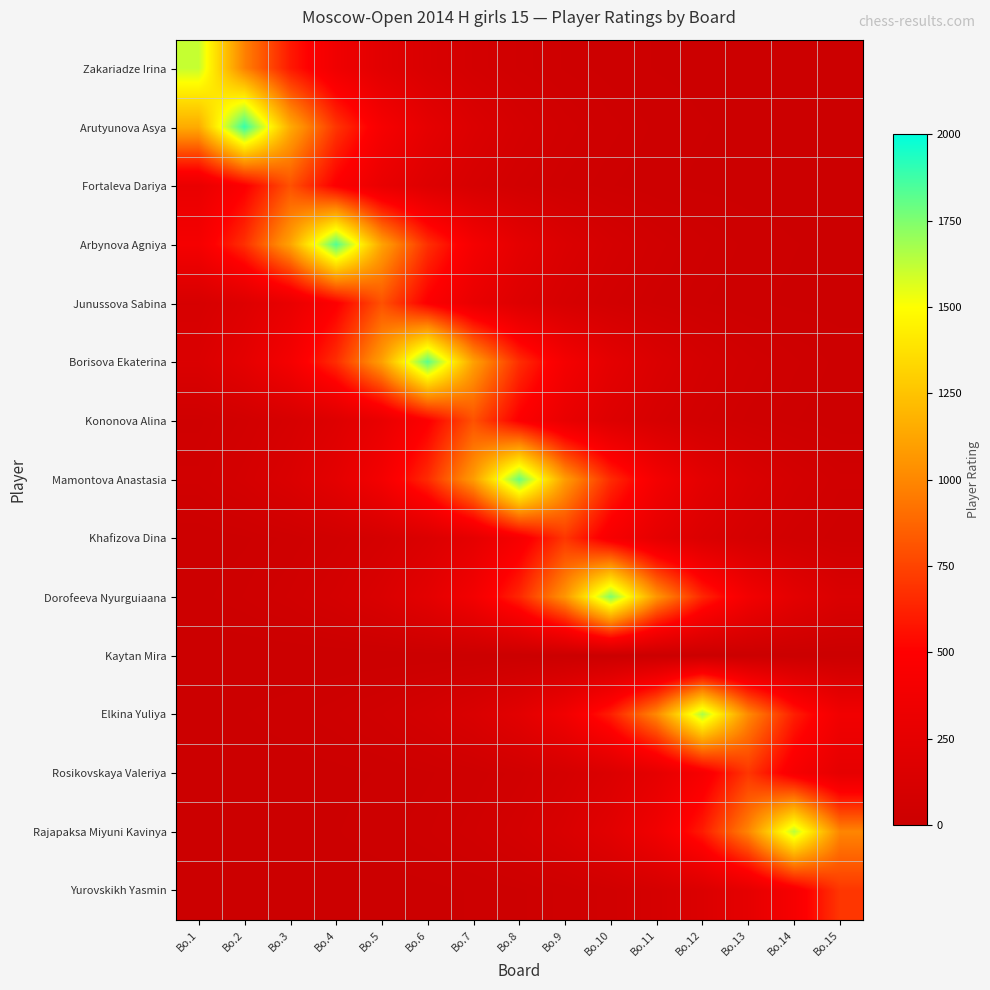

Reading right to left, list all the values displayed in this chart.

Zakariadze Irina: Bo.15=1.5	Bo.14=2.4	Bo.13=4.0	Bo.12=6.6	Bo.11=10.9	Bo.10=17.9	Bo.9=29.5	Bo.8=48.6	Bo.7=80.2	Bo.6=132.2	Bo.5=218.0	Bo.4=359.5	Bo.3=592.7	Bo.2=977.1	Bo.1=1611.0
Arutyunova Asya: Bo.15=2.8	Bo.14=4.7	Bo.13=7.7	Bo.12=12.8	Bo.11=21.0	Bo.10=34.7	Bo.9=57.2	Bo.8=94.3	Bo.7=155.5	Bo.6=256.3	Bo.5=422.6	Bo.4=696.8	Bo.3=1148.8	Bo.2=1894.0	Bo.1=1148.8
Fortaleva Dariya: Bo.15=2.0	Bo.14=3.3	Bo.13=5.4	Bo.12=8.9	Bo.11=14.7	Bo.10=24.2	Bo.9=39.8	Bo.8=65.7	Bo.7=108.3	Bo.6=178.5	Bo.5=294.3	Bo.4=485.2	Bo.3=800.0	Bo.2=485.2	Bo.1=294.3
Arbynova Agniya: Bo.15=7.5	Bo.14=12.4	Bo.13=20.4	Bo.12=33.6	Bo.11=55.5	Bo.10=91.5	Bo.9=150.8	Bo.8=248.6	Bo.7=409.9	Bo.6=675.8	Bo.5=1114.2	Bo.4=1837.0	Bo.3=1114.2	Bo.2=675.8	Bo.1=409.9
Junussova Sabina: Bo.15=5.4	Bo.14=8.9	Bo.13=14.7	Bo.12=24.2	Bo.11=39.8	Bo.10=65.7	Bo.9=108.3	Bo.8=178.5	Bo.7=294.3	Bo.6=485.2	Bo.5=800.0	Bo.4=485.2	Bo.3=294.3	Bo.2=178.5	Bo.1=108.3
Borisova Ekaterina: Bo.15=20.2	Bo.14=33.3	Bo.13=54.9	Bo.12=90.5	Bo.11=149.2	Bo.10=246.0	Bo.9=405.7	Bo.8=668.8	Bo.7=1102.7	Bo.6=1818.0	Bo.5=1102.7	Bo.4=668.8	Bo.3=405.7	Bo.2=246.0	Bo.1=149.2
Kononova Alina: Bo.15=14.7	Bo.14=24.2	Bo.13=39.8	Bo.12=65.7	Bo.11=108.3	Bo.10=178.5	Bo.9=294.3	Bo.8=485.2	Bo.7=800.0	Bo.6=485.2	Bo.5=294.3	Bo.4=178.5	Bo.3=108.3	Bo.2=65.7	Bo.1=39.8
Mamontova Anastasia: Bo.15=54.1	Bo.14=89.1	Bo.13=146.9	Bo.12=242.3	Bo.11=399.4	Bo.10=658.5	Bo.9=1085.7	Bo.8=1790.0	Bo.7=1085.7	Bo.6=658.5	Bo.5=399.4	Bo.4=242.3	Bo.3=146.9	Bo.2=89.1	Bo.1=54.1
Khafizova Dina: Bo.15=34.9	Bo.14=57.5	Bo.13=94.7	Bo.12=156.2	Bo.11=257.5	Bo.10=424.6	Bo.9=700.0	Bo.8=424.6	Bo.7=257.5	Bo.6=156.2	Bo.5=94.7	Bo.4=57.5	Bo.3=34.9	Bo.2=21.1	Bo.1=12.8
Dorofeeva Nyurguiaana: Bo.15=143.3	Bo.14=236.3	Bo.13=389.6	Bo.12=642.3	Bo.11=1059.0	Bo.10=1746.0	Bo.9=1059.0	Bo.8=642.3	Bo.7=389.6	Bo.6=236.3	Bo.5=143.3	Bo.4=86.9	Bo.3=52.7	Bo.2=32.0	Bo.1=19.4
Kaytan Mira: Bo.15=0.0	Bo.14=0.0	Bo.13=0.0	Bo.12=0.0	Bo.11=0.0	Bo.10=0.0	Bo.9=0.0	Bo.8=0.0	Bo.7=0.0	Bo.6=0.0	Bo.5=0.0	Bo.4=0.0	Bo.3=0.0	Bo.2=0.0	Bo.1=0.0
Elkina Yuliya: Bo.15=371.1	Bo.14=611.8	Bo.13=1008.7	Bo.12=1663.0	Bo.11=1008.7	Bo.10=611.8	Bo.9=371.1	Bo.8=225.1	Bo.7=136.5	Bo.6=82.8	Bo.5=50.2	Bo.4=30.5	Bo.3=18.5	Bo.2=11.2	Bo.1=6.8
Rosikovskaya Valeriya: Bo.15=257.5	Bo.14=424.6	Bo.13=700.0	Bo.12=424.6	Bo.11=257.5	Bo.10=156.2	Bo.9=94.7	Bo.8=57.5	Bo.7=34.9	Bo.6=21.1	Bo.5=12.8	Bo.4=7.8	Bo.3=4.7	Bo.2=2.9	Bo.1=1.7
Rajapaksa Miyuni Kavinya: Bo.15=991.7	Bo.14=1635.0	Bo.13=991.7	Bo.12=601.5	Bo.11=364.8	Bo.10=221.3	Bo.9=134.2	Bo.8=81.4	Bo.7=49.4	Bo.6=29.9	Bo.5=18.2	Bo.4=11.0	Bo.3=6.7	Bo.2=4.1	Bo.1=2.5
Yurovskikh Yasmin: Bo.15=700.0	Bo.14=424.6	Bo.13=257.5	Bo.12=156.2	Bo.11=94.7	Bo.10=57.5	Bo.9=34.9	Bo.8=21.1	Bo.7=12.8	Bo.6=7.8	Bo.5=4.7	Bo.4=2.9	Bo.3=1.7	Bo.2=1.1	Bo.1=0.6